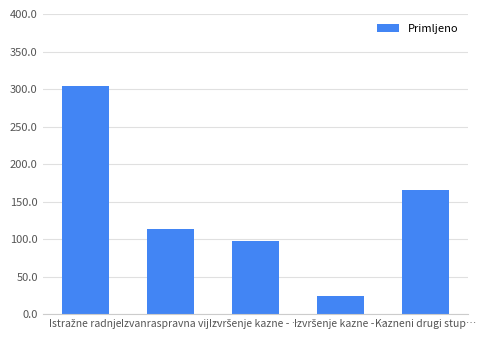

How many data points are less than 113?

2